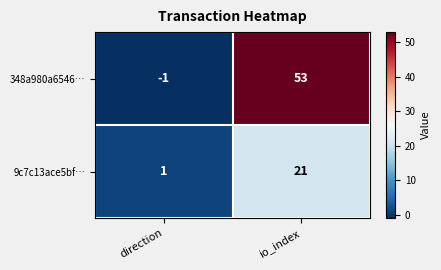

Between direction and io_index, which series saw the biggest shift?

348a980a6546…